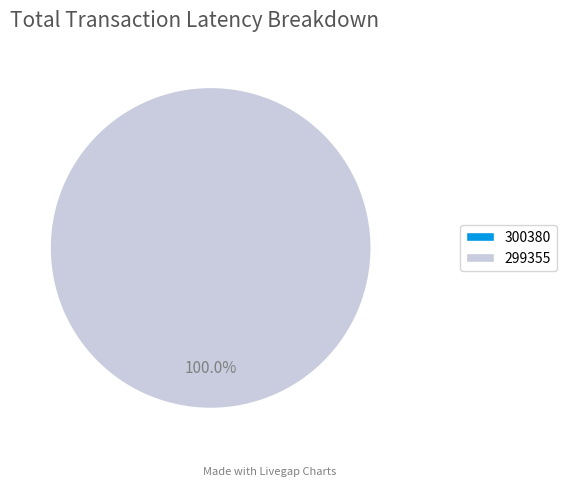

How many segments does this pie chart have?

2